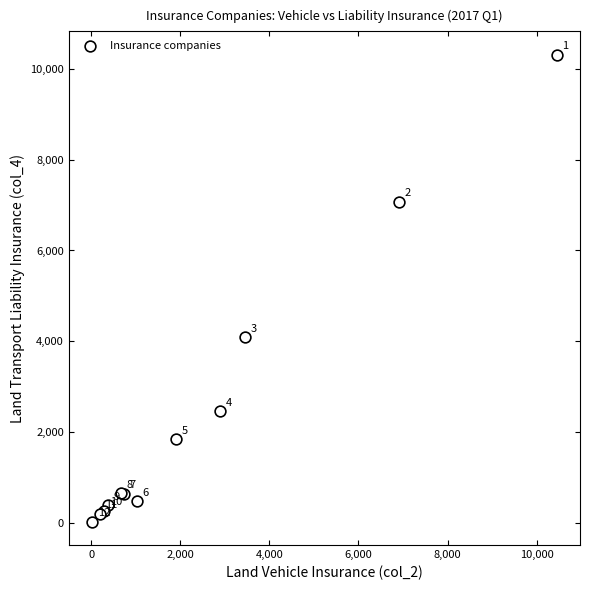

What Y value in the scatter plot is closest to 5168?

4090